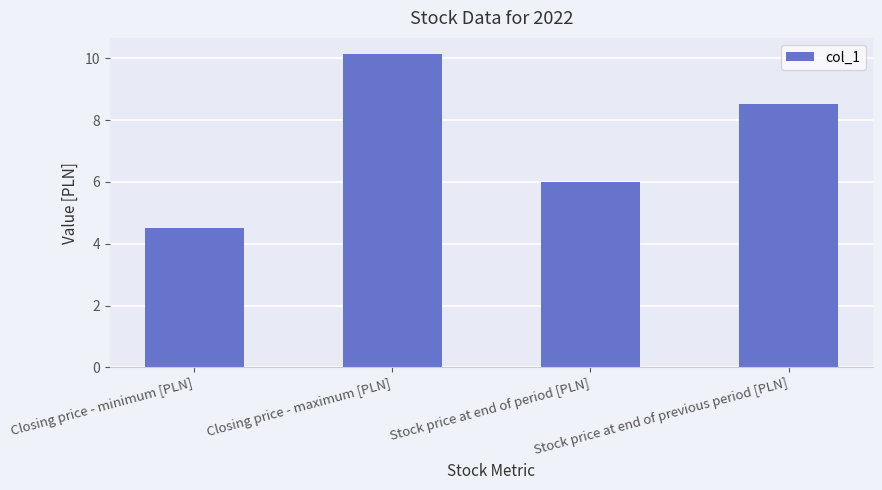

Between Closing price - maximum [PLN] and Stock price at end of period [PLN], which is larger?

Closing price - maximum [PLN]